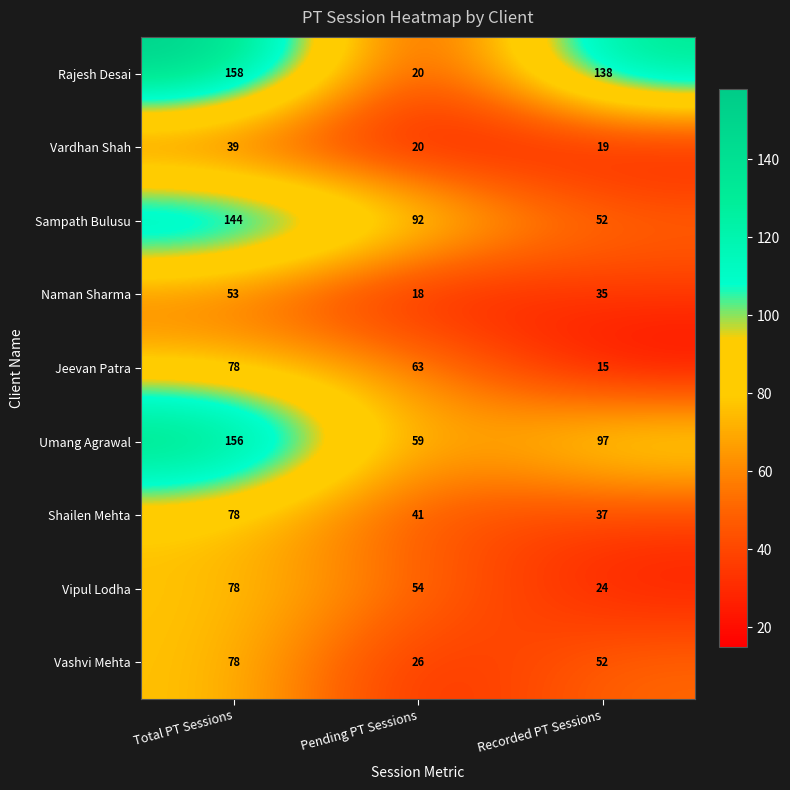

What is the difference between the highest and lowest values at Recorded PT Sessions?

123